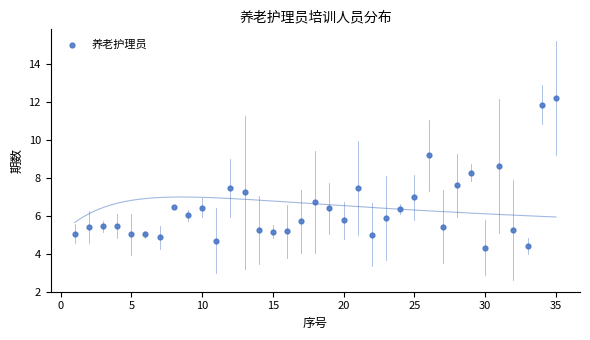

What is the range of X values (max minus min)?

34.0